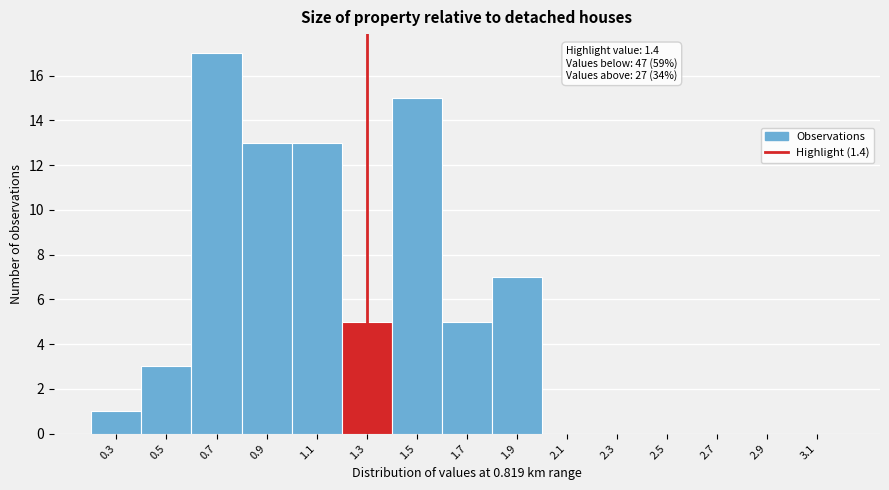

Reading left to right, transcribe all the data shown in this chart.

0.3=1	0.5=3	0.7=17	0.9=13	1.1=13	1.3=5	1.5=15	1.7=5	1.9=7	2.1=0	2.3=0	2.5=0	2.7=0	2.9=0	3.1=0